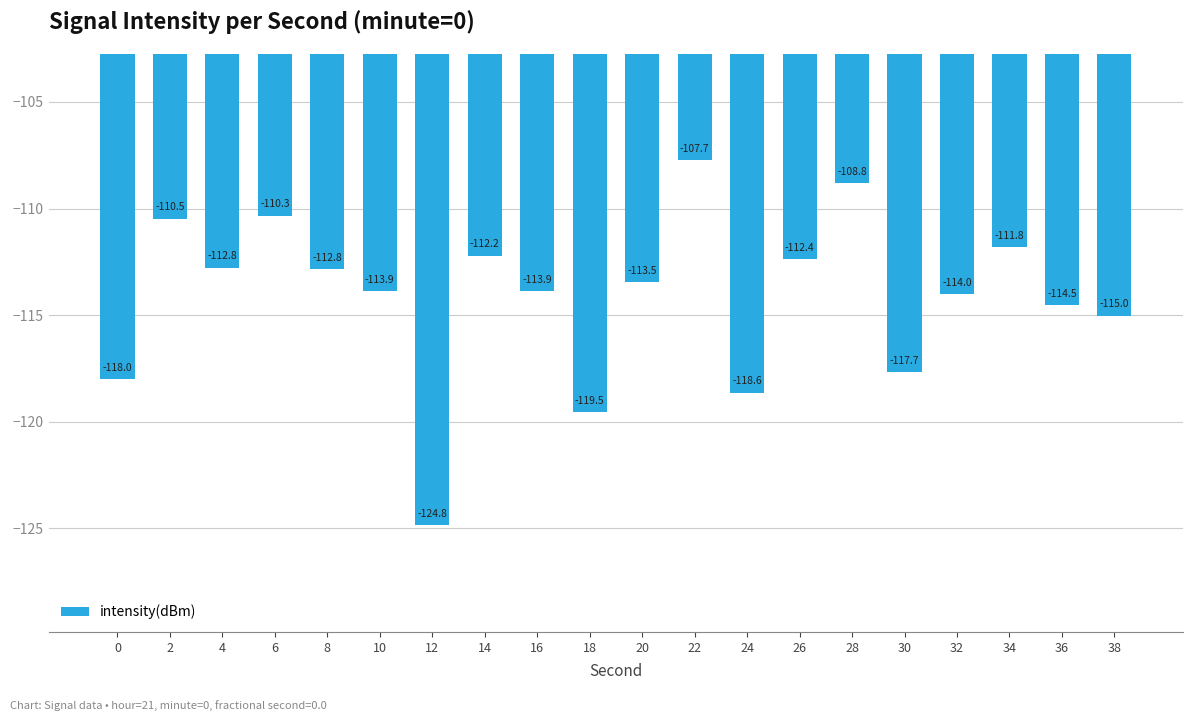

Does the chart contain stacked bars?

No